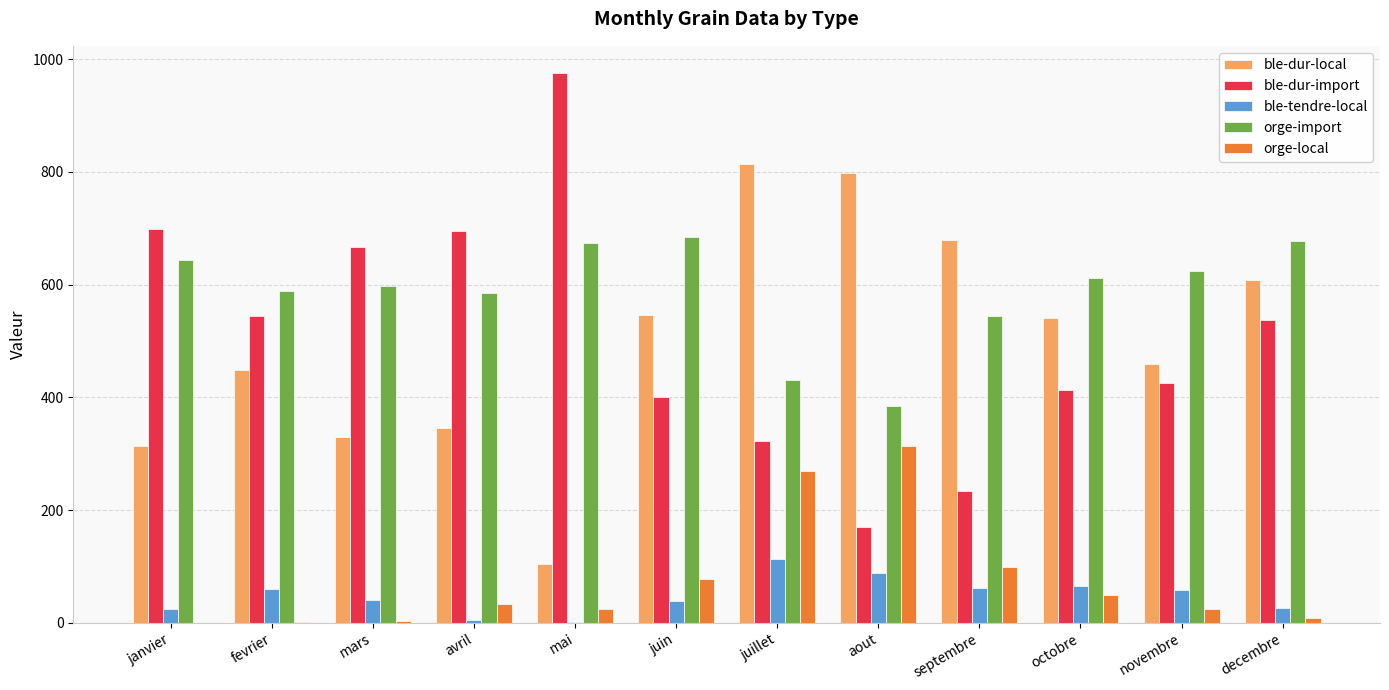

What is the total value across all series at janvier?

1680